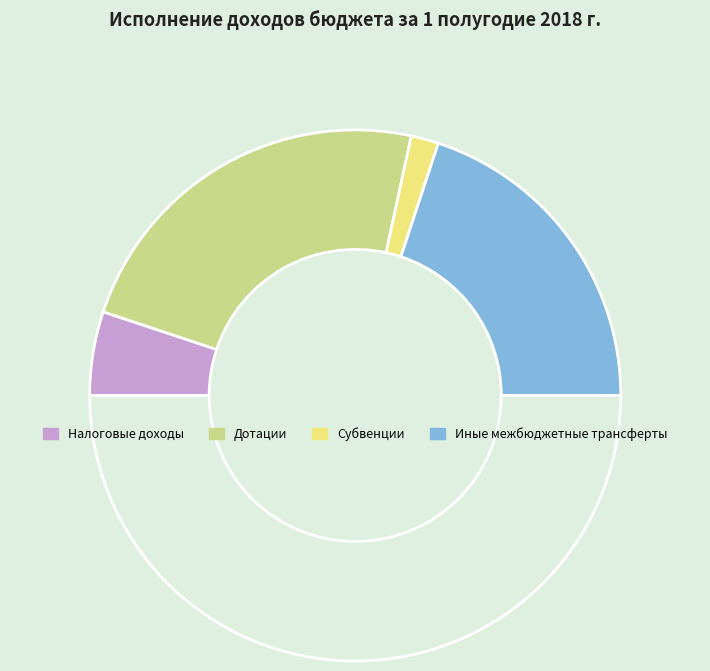

How many slices are in this pie chart?

5